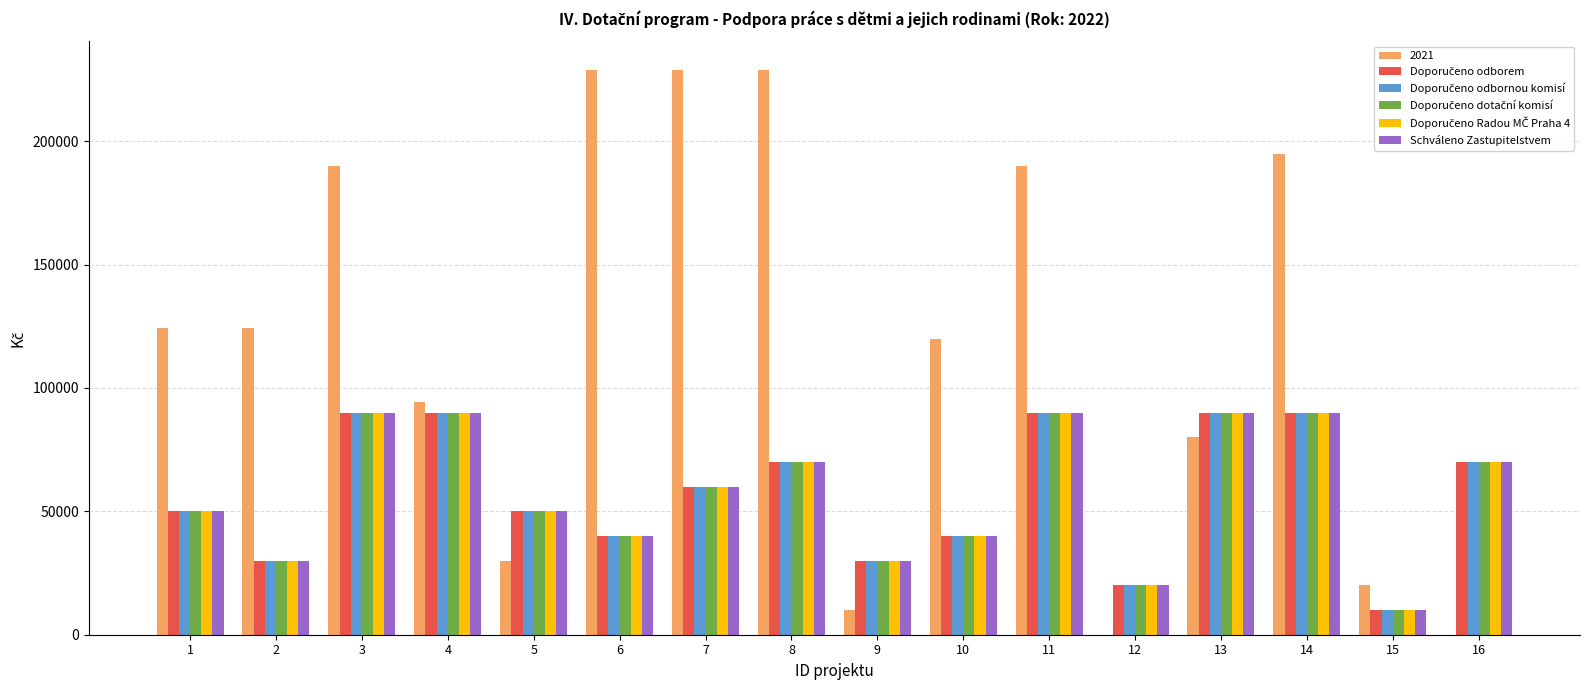

The value of 2021 at 1 is 84893. True or false?

False